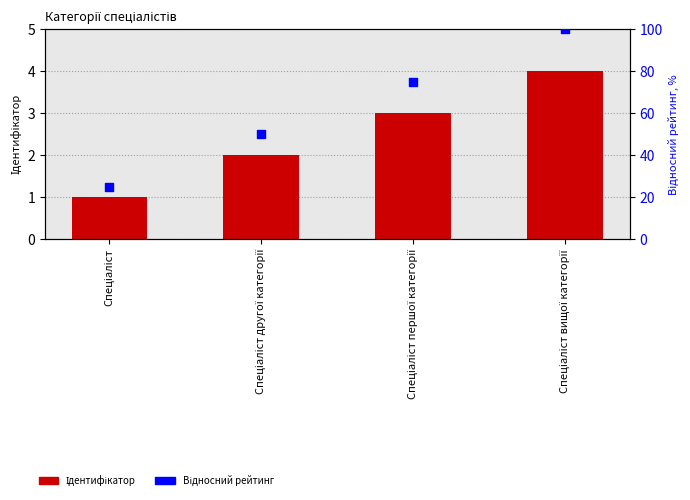

Which series contains the highest Y value?

Відносний рейтинг